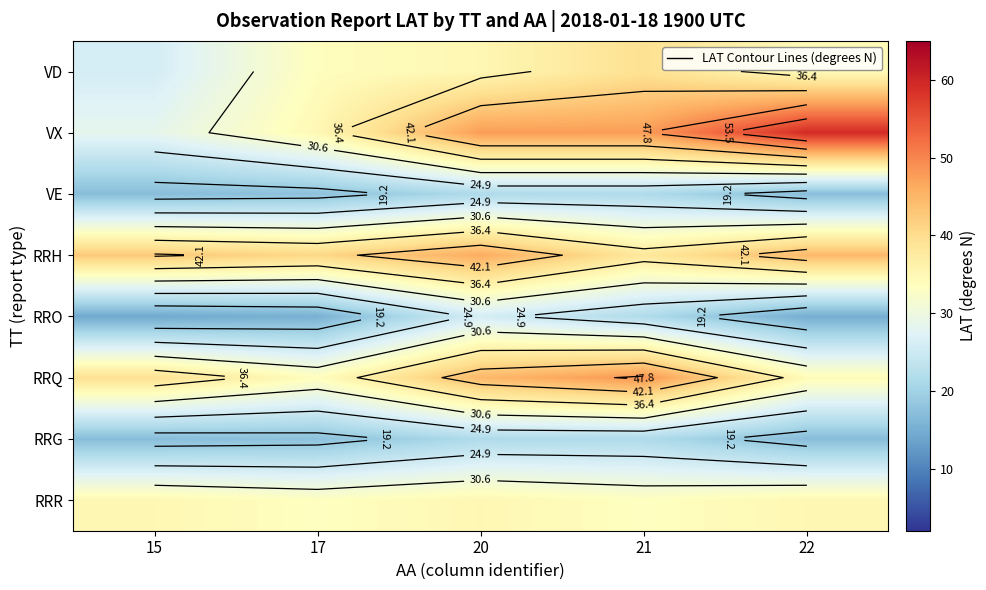

At which category is the sum across all series the highest?

20